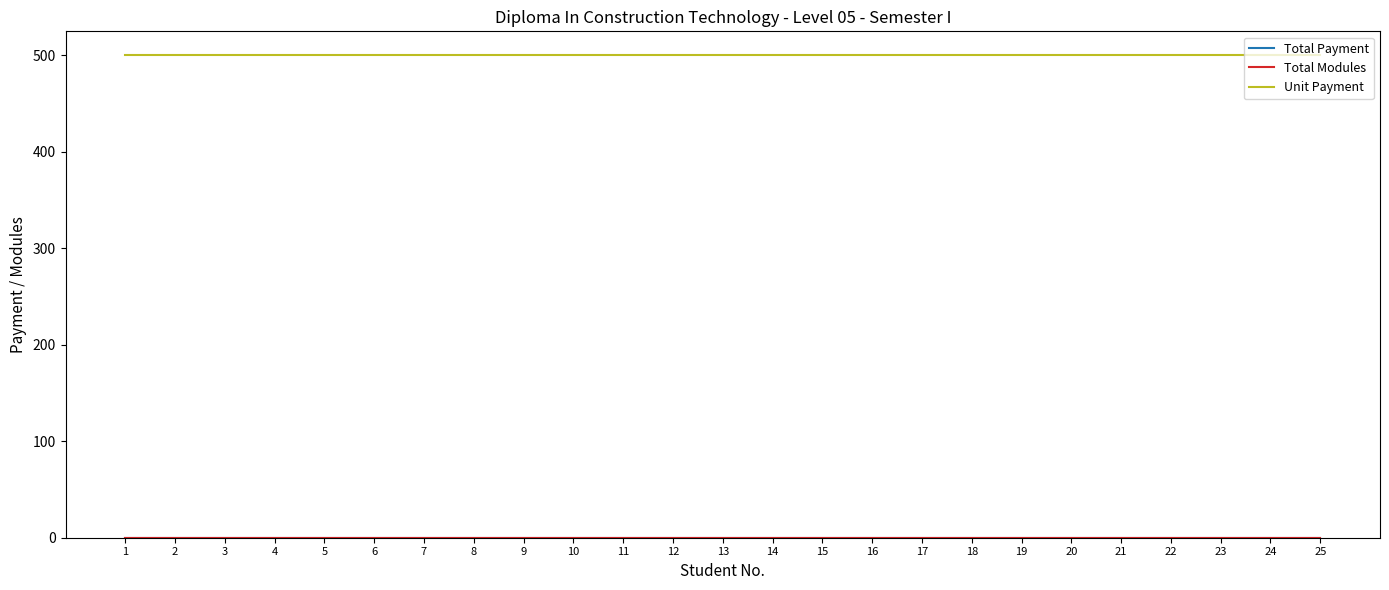

Where is Total Payment nearest to the value 0?

1